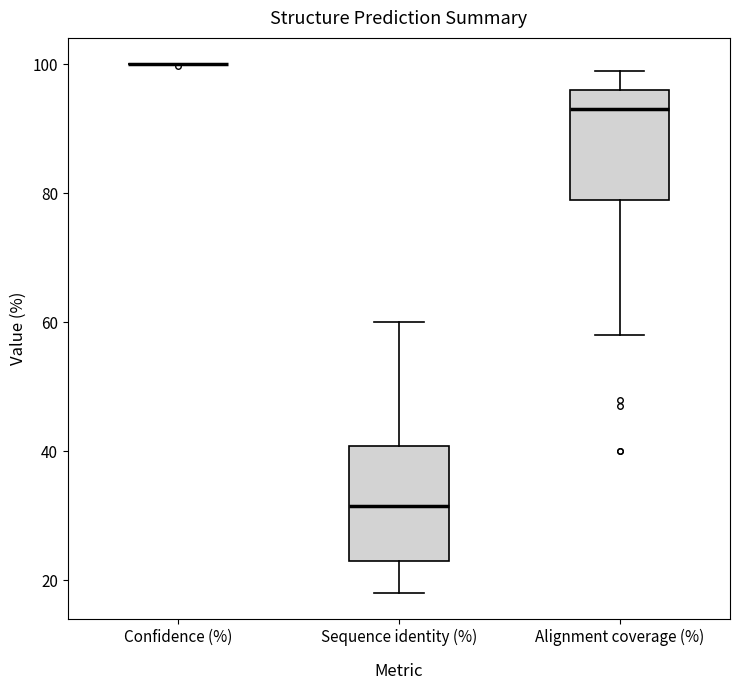

Reading left to right, read every box against the y-axis: the position of its median line, the range the box covers, and the ends of its whiskers. The values are not printed on the chart, so give them approximately, as read against the axis.

Confidence (%): box collapsed to a line at 100, whiskers 100 to 100
Sequence identity (%): median 32, box 24 to 40, whiskers 18 to 60
Alignment coverage (%): median 94, box 80 to 96, whiskers 58 to 100